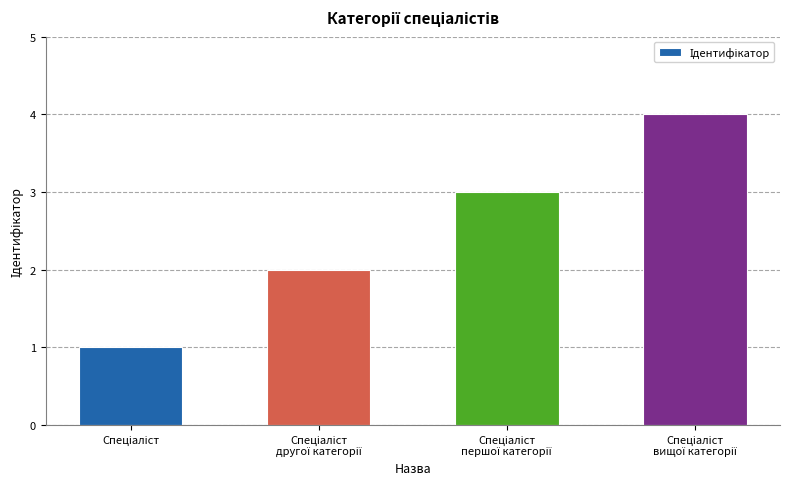

What is the greatest value displayed?

4